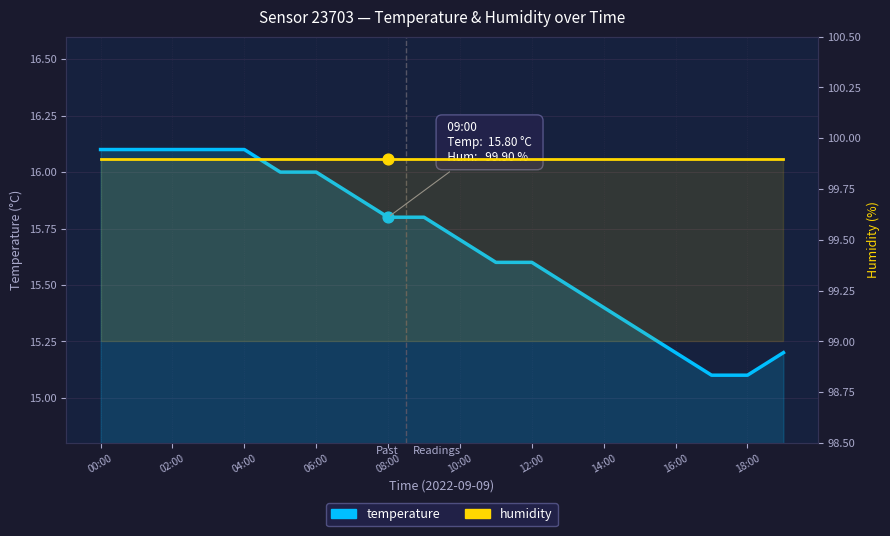

At how many categories does at least one series exceed 45?

20